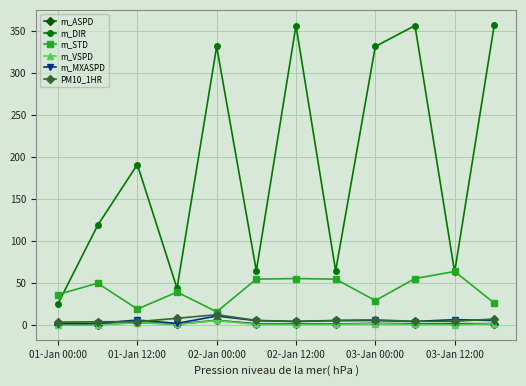

What is the value of the PM10_1HR point at the 5th from the left?

12.4